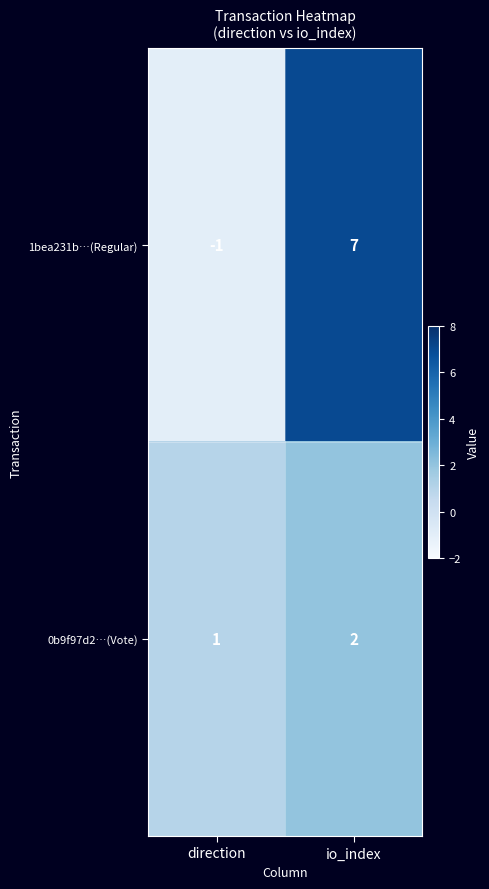

At which label is 1bea231b…(Regular) closest to 3?

direction